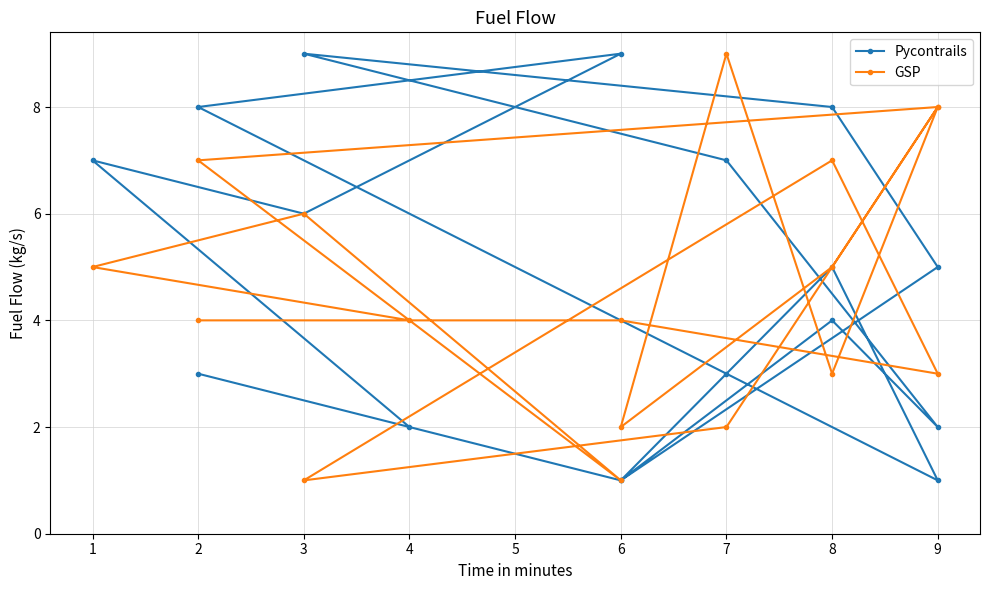

At 9, list the series in order from smallest to largest.

GSP, Pycontrails